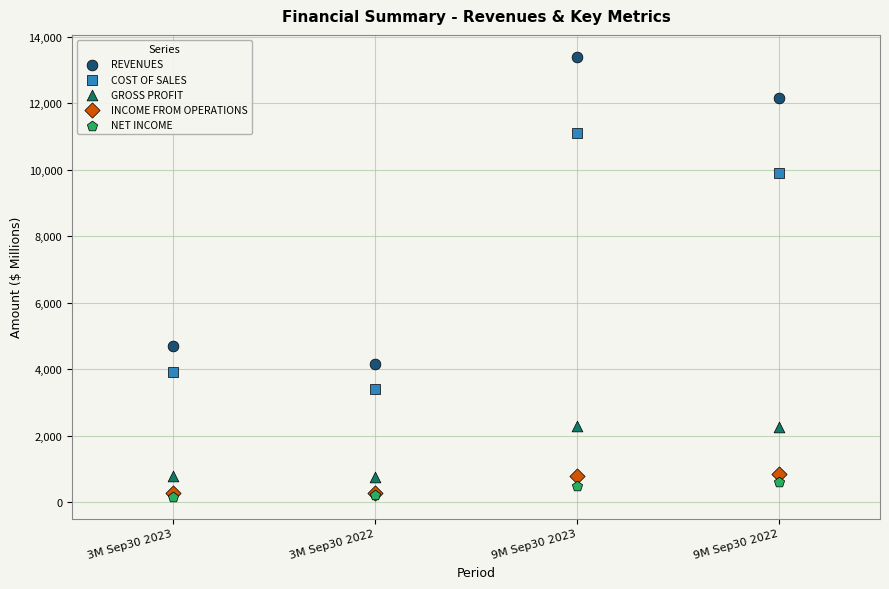

Which series contains the highest Y value?

REVENUES